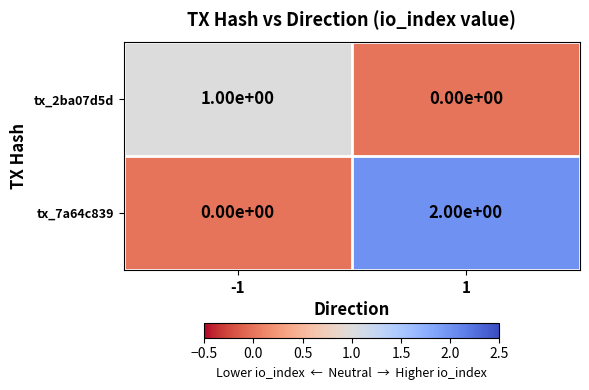

List the series in order of their overall mean, lowest first.

tx_2ba07d5d, tx_7a64c839